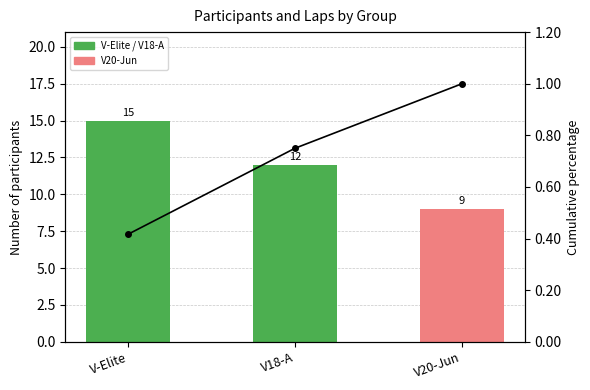

Reading left to right, transcribe all the data shown in this chart.

V-Elite=0.4	V18-A=0.8	V20-Jun=1.0